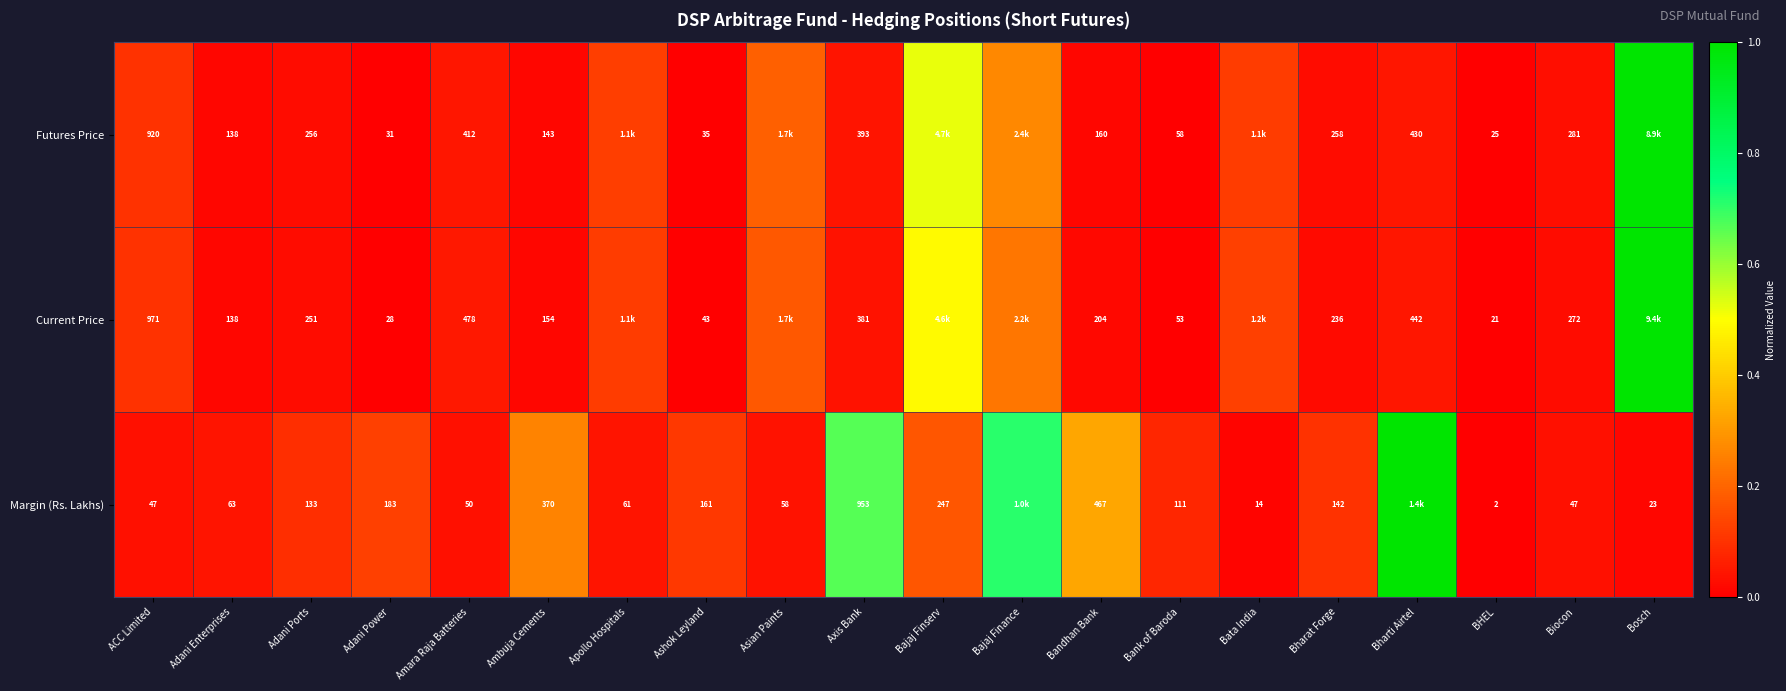

Which series changed the most between Ambuja Cements and Bandhan Bank?

Margin (Rs. Lakhs)